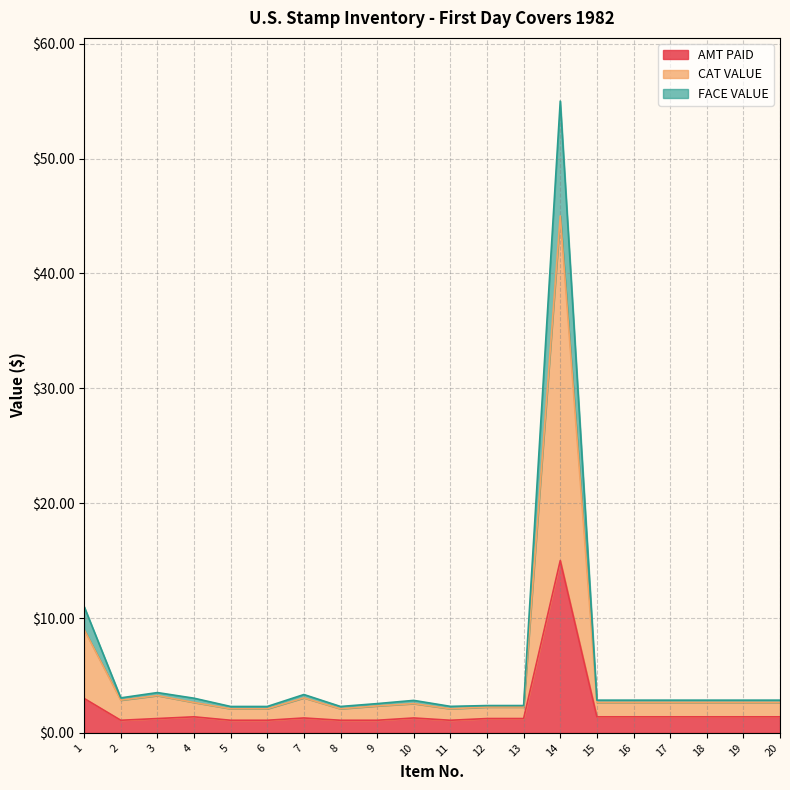

Which series has the widest spread of values?

CAT VALUE